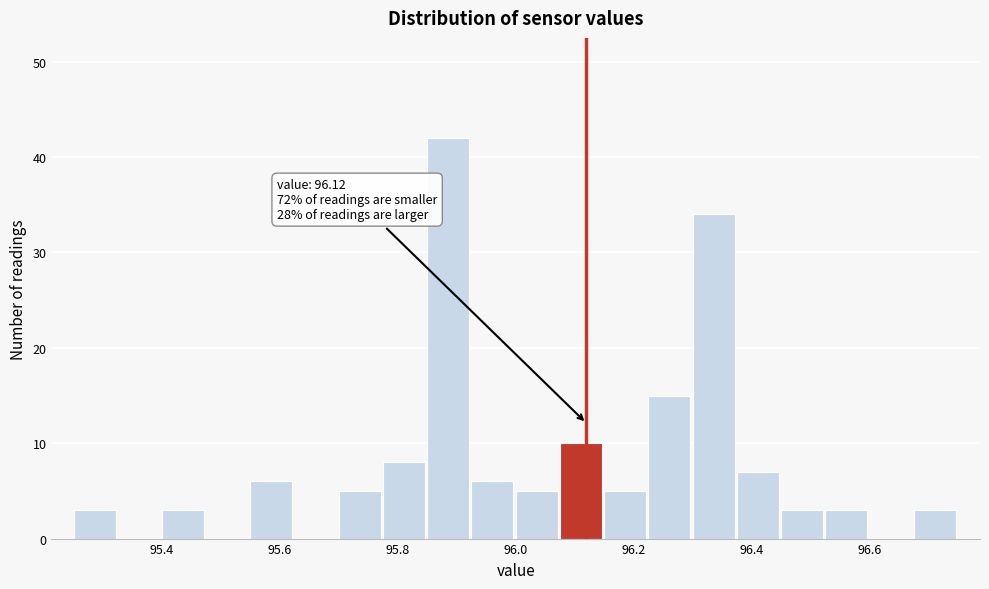

Around what value on the x-axis is the tallest bar? Give the approximate position of its centre, as read against the axis.

95.88